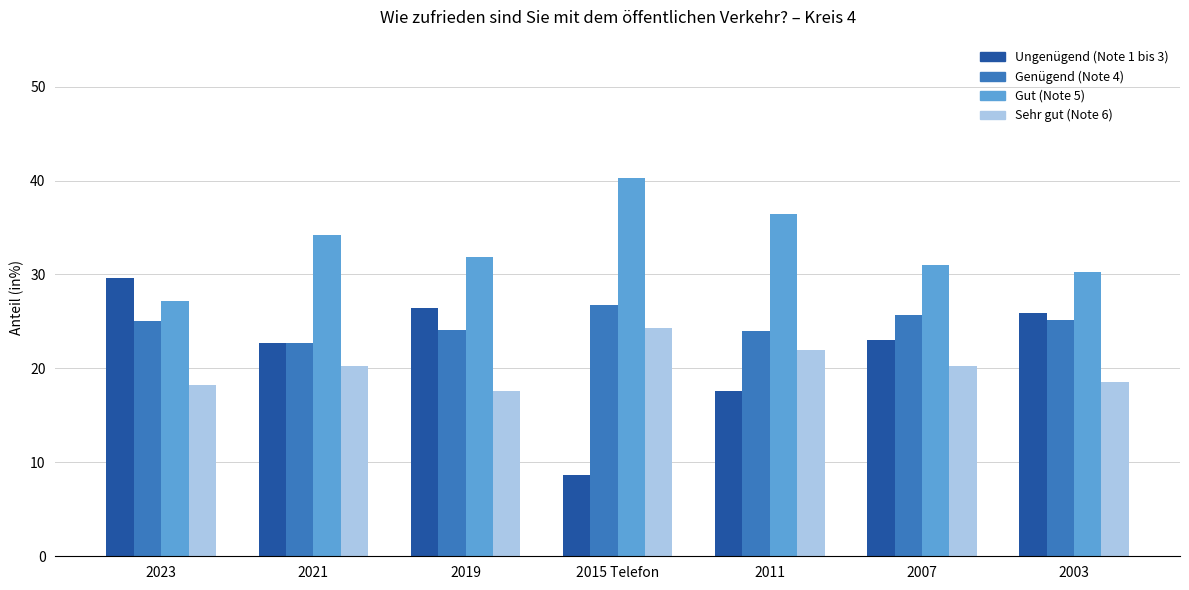

Which label corresponds to the smallest value in the chart?

2015 Telefon